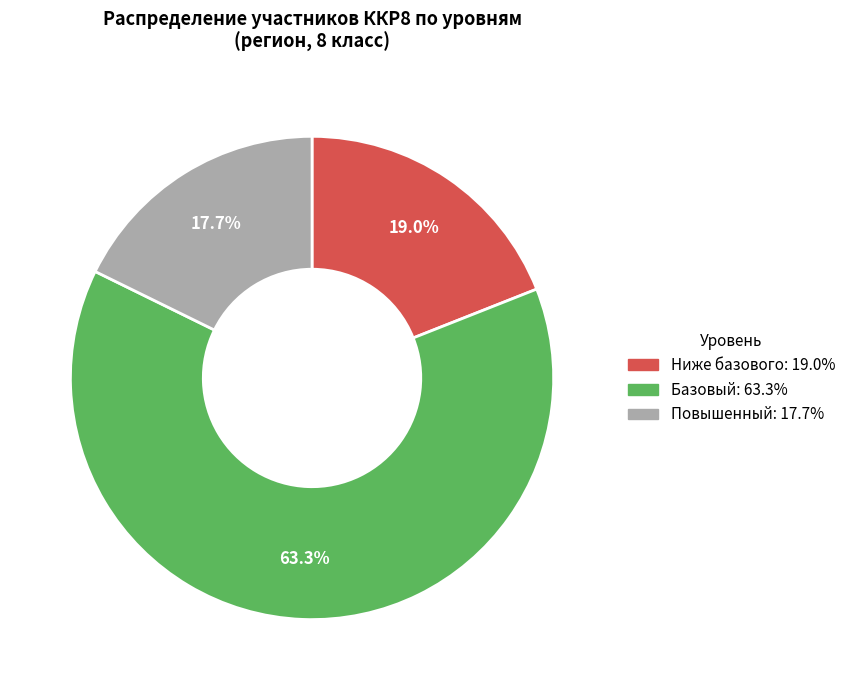

Which slice is the largest?

Базовый